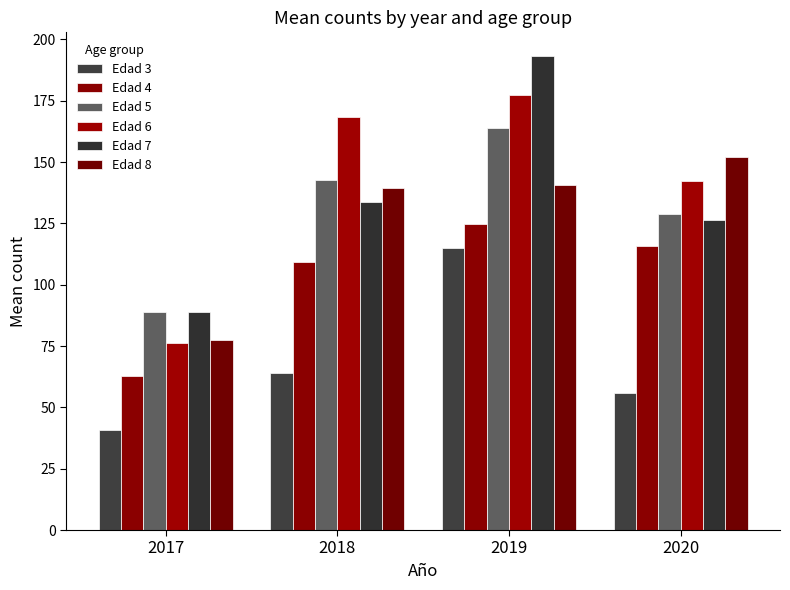

How many bars are there in each group?

6